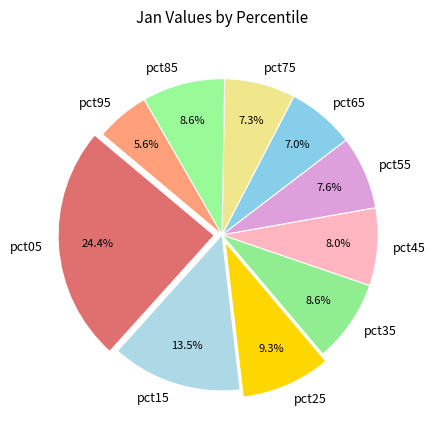

To the nearest percent, what is the combined percentage of pct15 and pct65?

21%